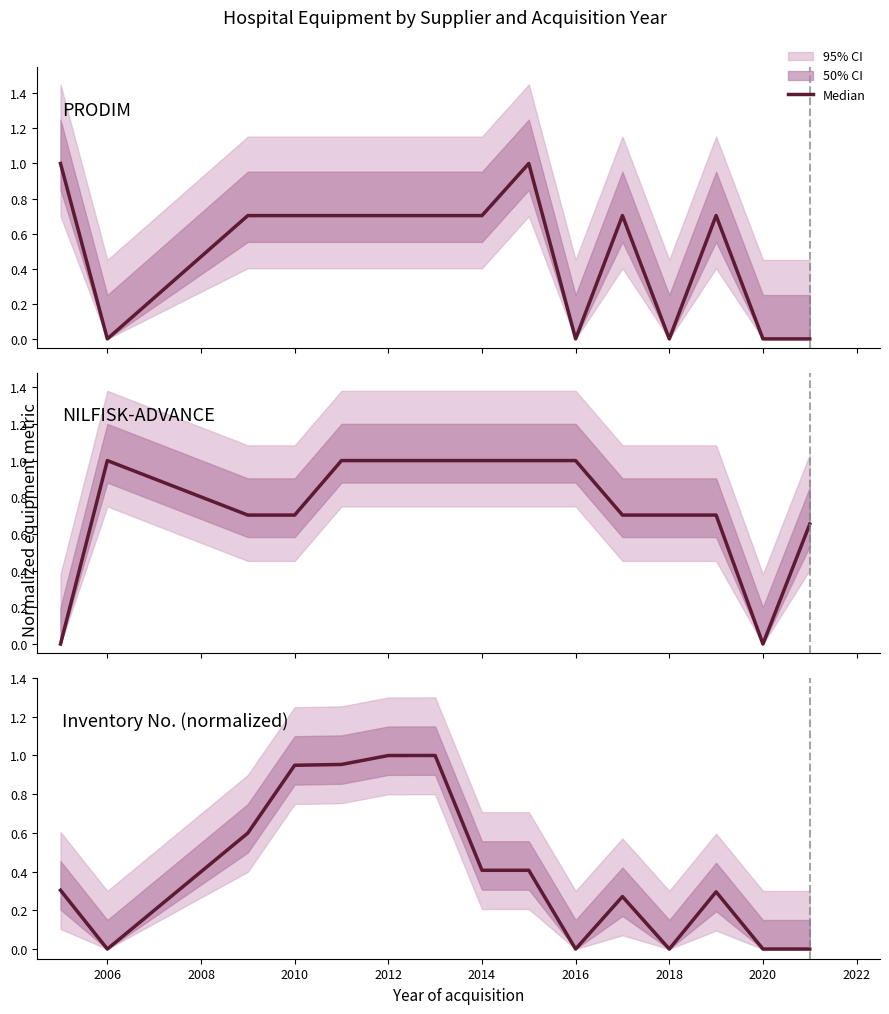

Which category has the lowest value across all series?

2006